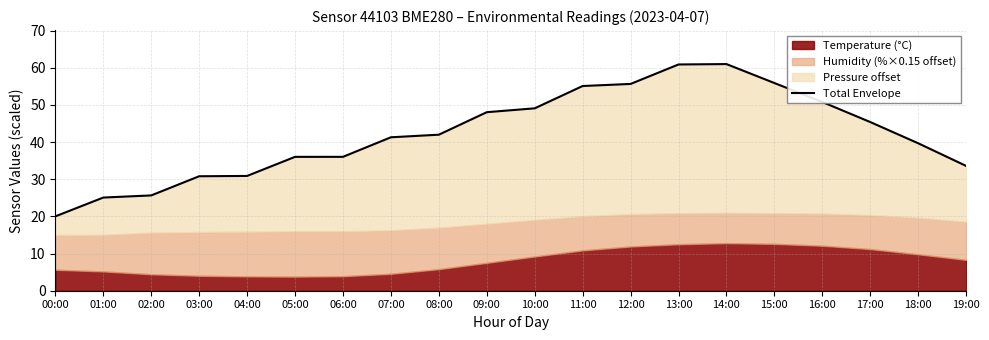

Reading right to left, transcribe all the data shown in this chart.

33.6	39.7	45.4	50.8	55.9	61.0	60.9	55.6	55.1	49.1	48.0	42.0	41.3	36.0	36.0	30.9	30.8	25.6	25.1	20.0